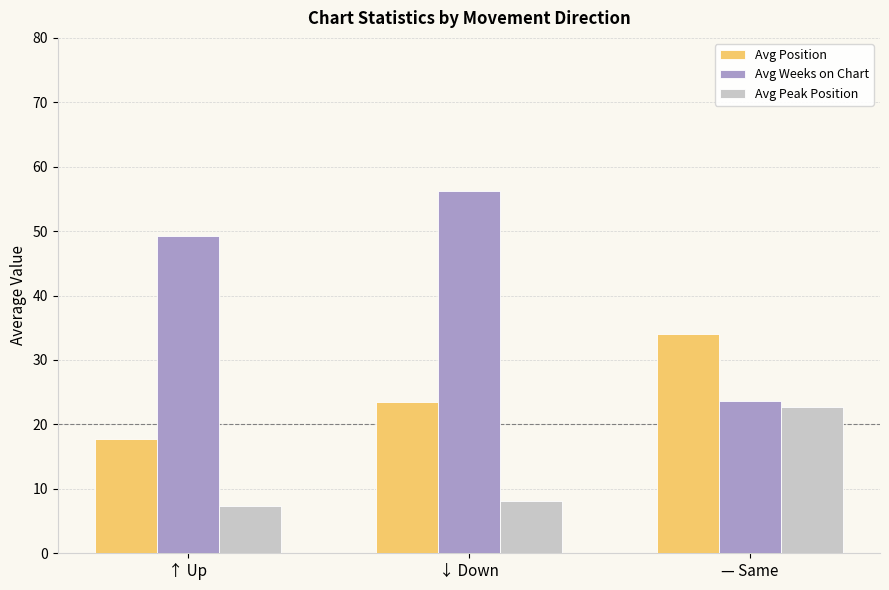

The Avg Peak Position series shows 9.6 at — Same. True or false?

False